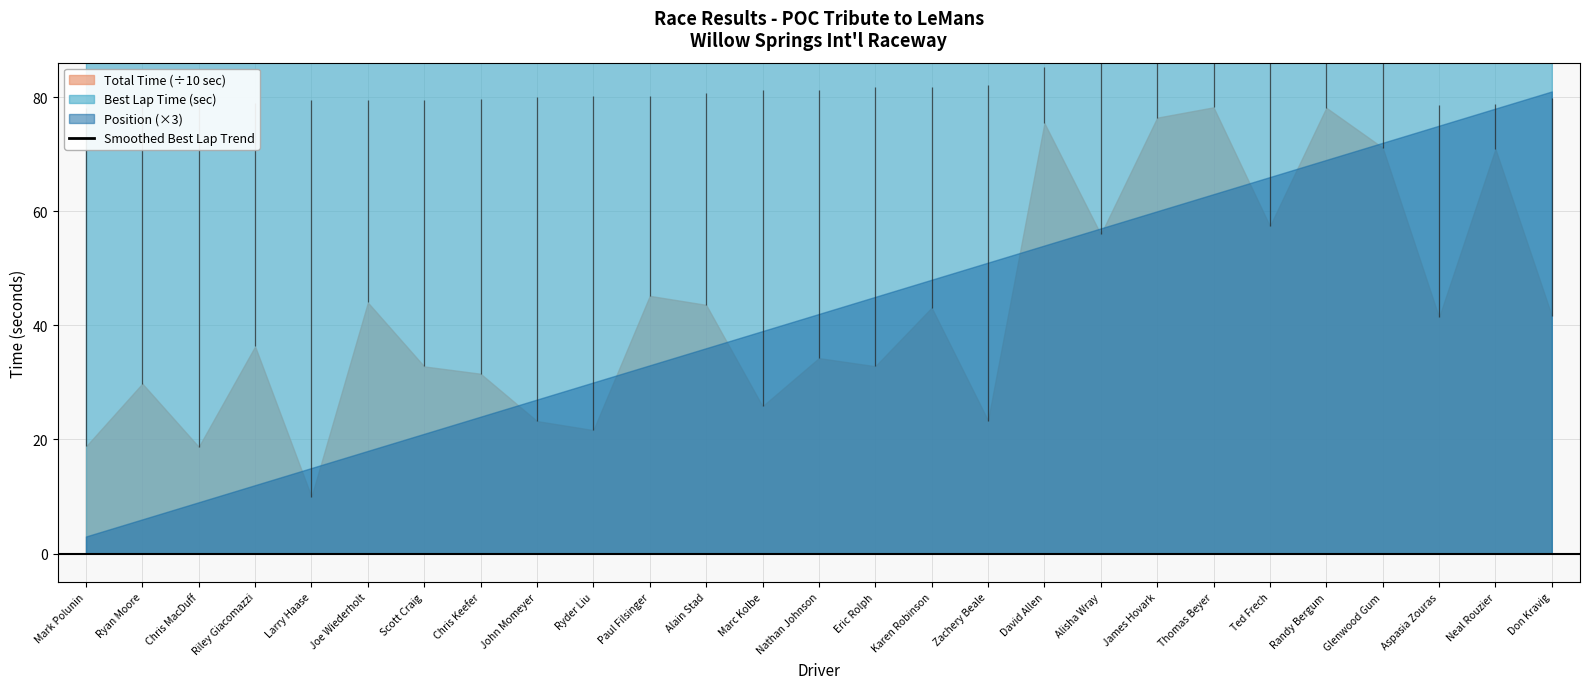

At which label does the data first exceed 95?

Alain Stad